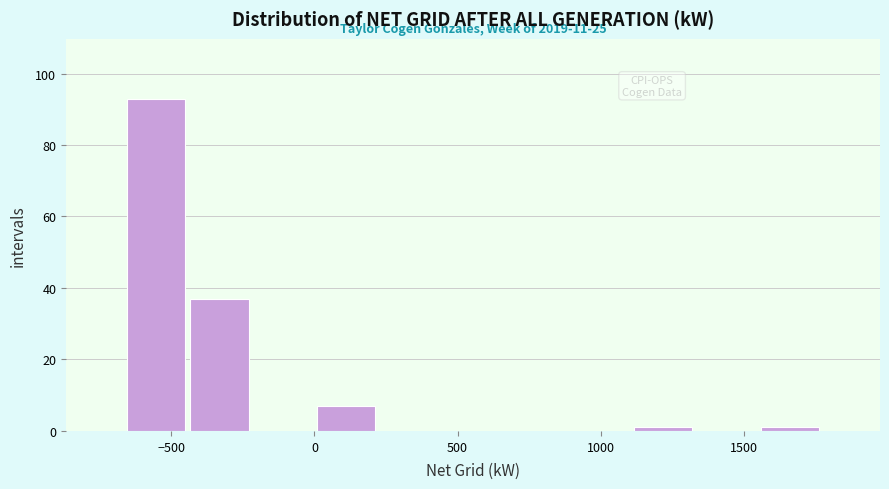

Which range on the x-axis has the tallest bar?

-650 to -450